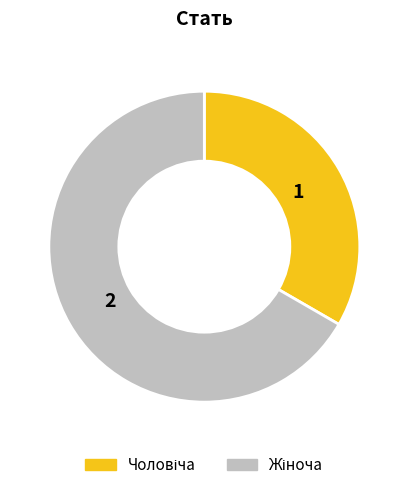

Does any single category account for the majority?

Yes